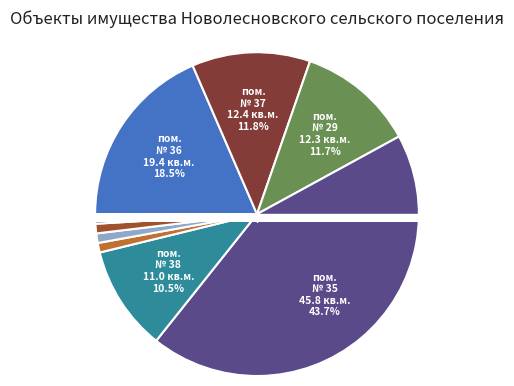

To the nearest percent, what portion does помещение № 38 represent?

10%